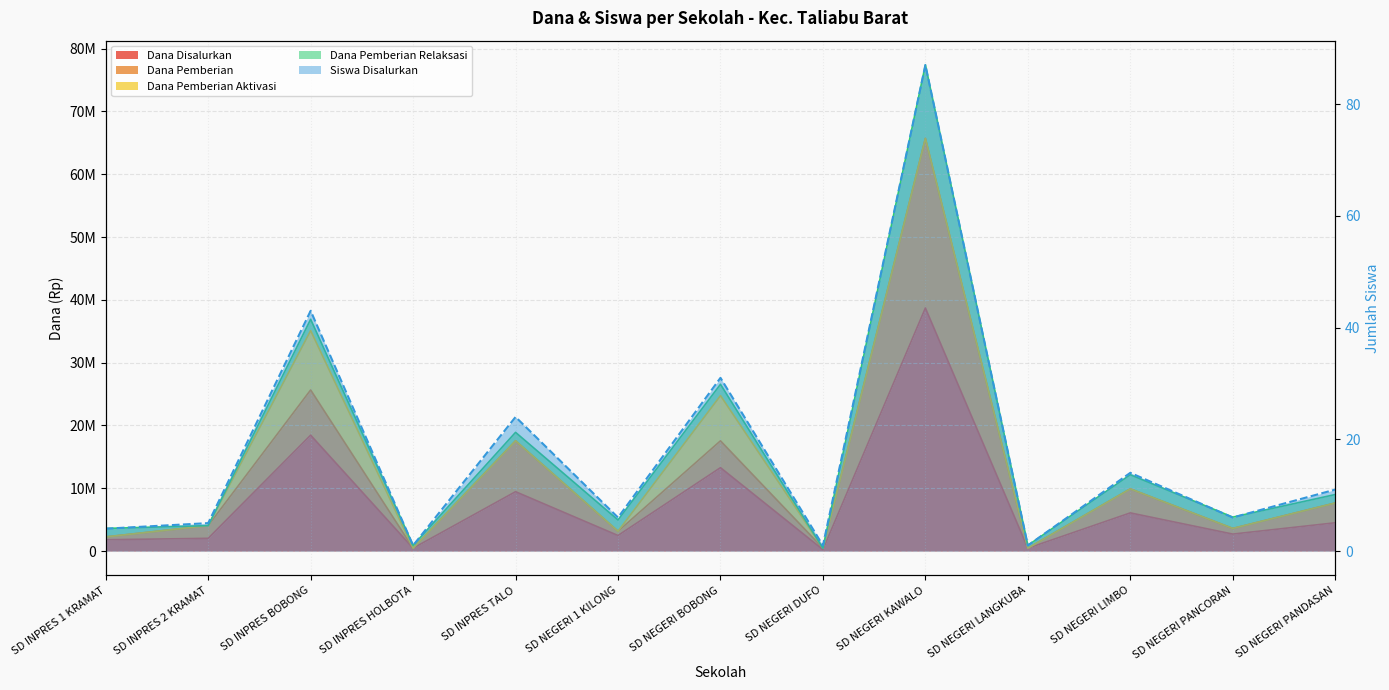

How many interior local peaks does the Siswa Disalurkan series have?

5